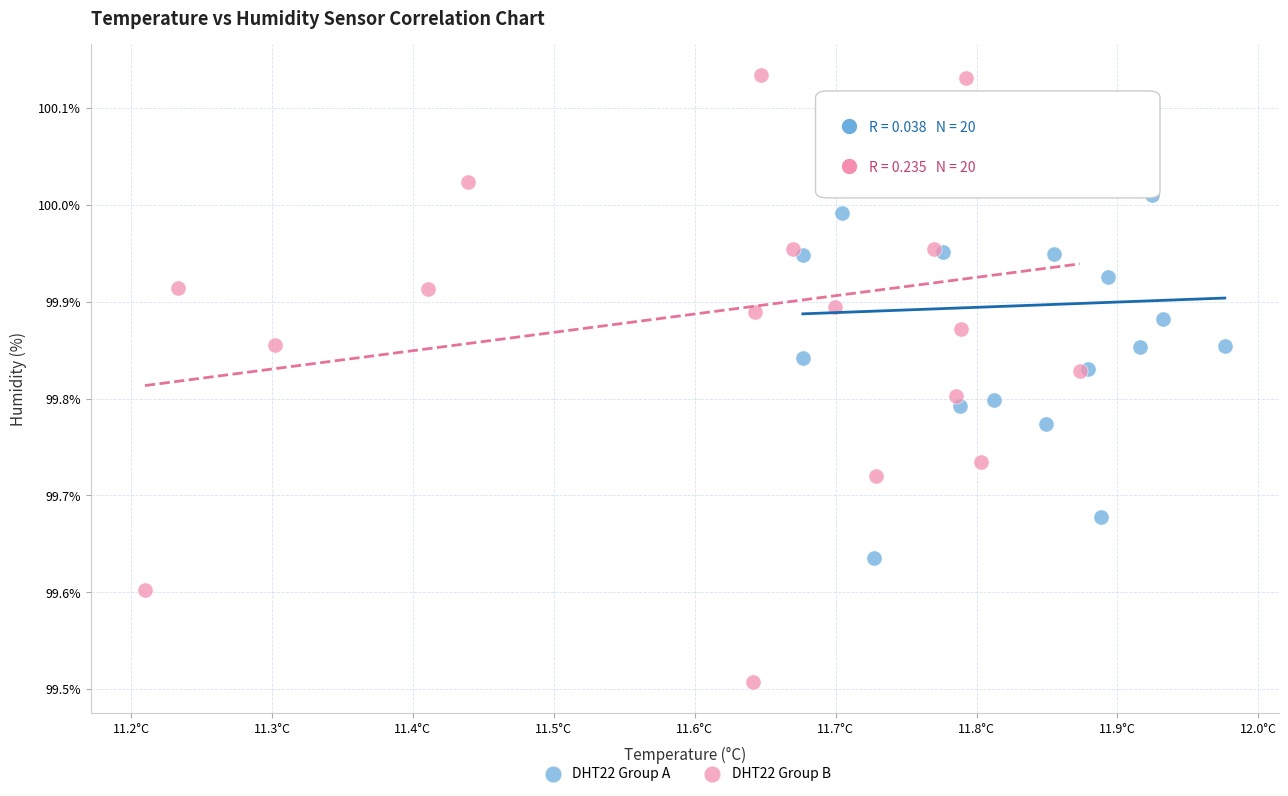

Which series contains the highest Y value?

DHT22 Group B